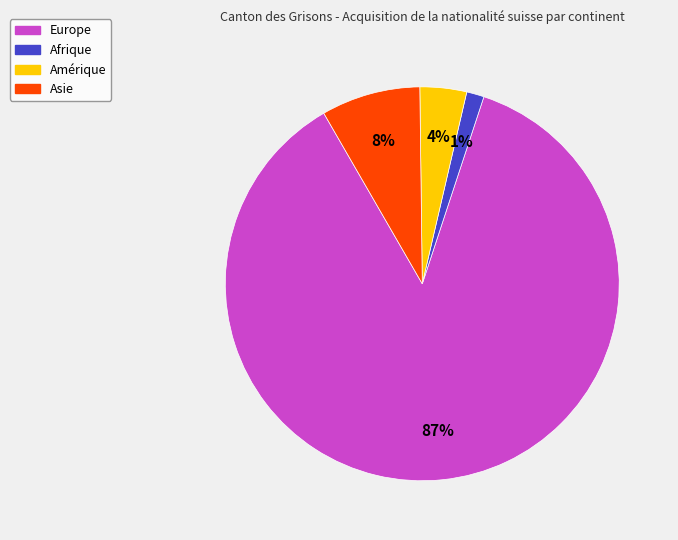

To the nearest percent, what is the average slice percentage?

25%